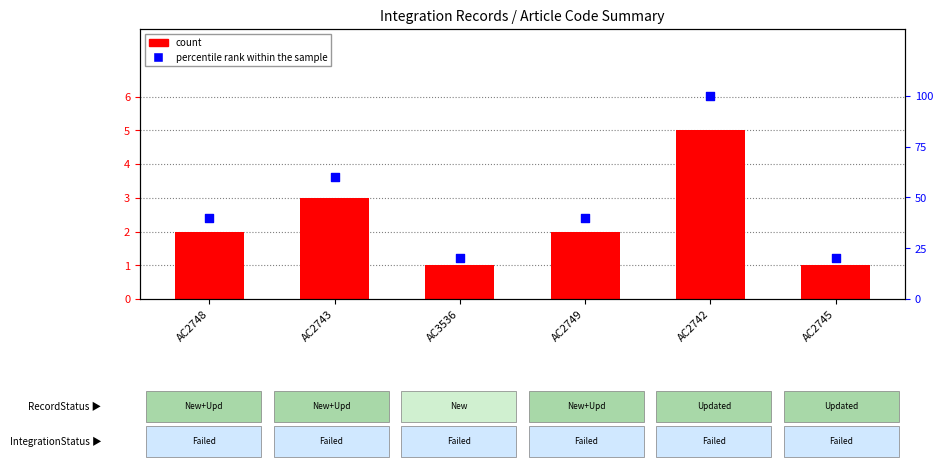

Which series reaches the maximum Y coordinate?

percentile rank within the sample